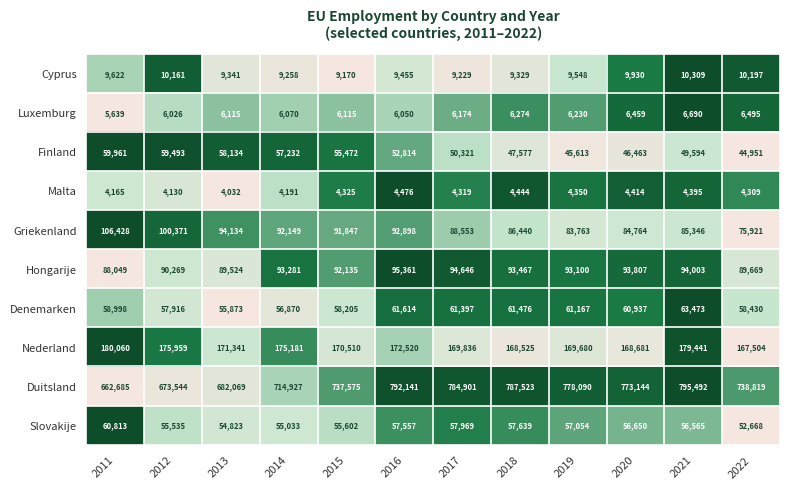

Which series has the largest range (max minus min)?

Duitsland